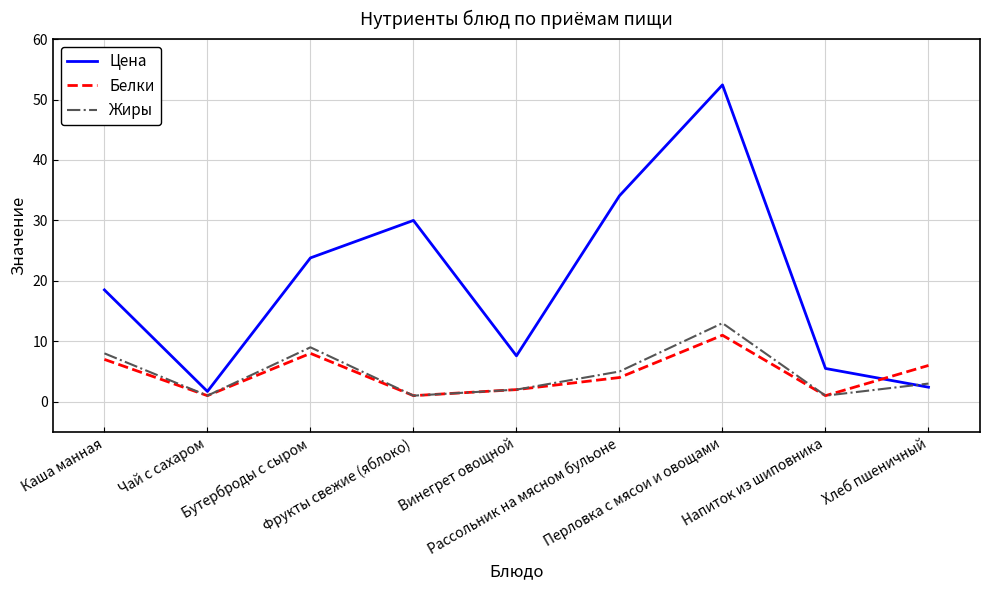

Which series has the largest total across all categories?

Цена